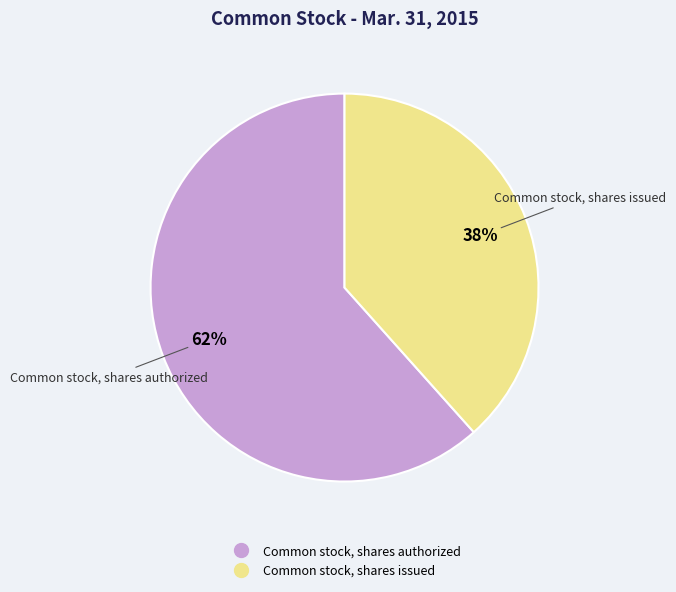

How many slices are in this pie chart?

2